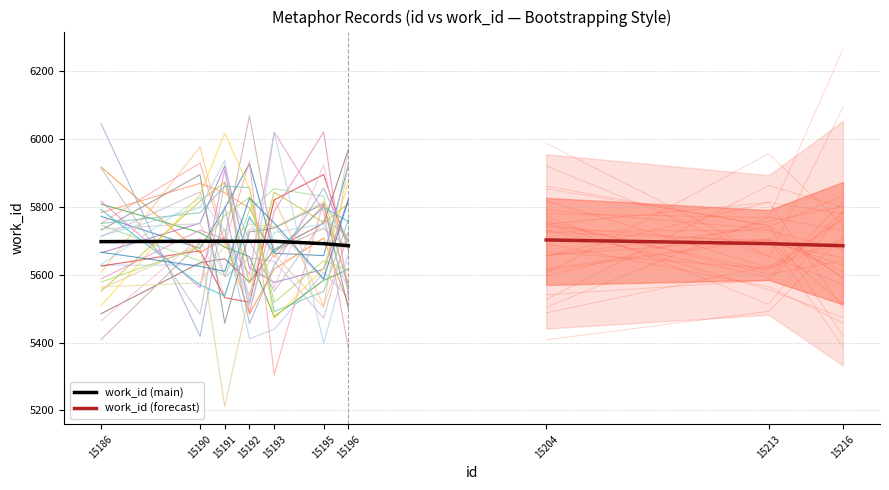

Read the id value at 15192.

15192